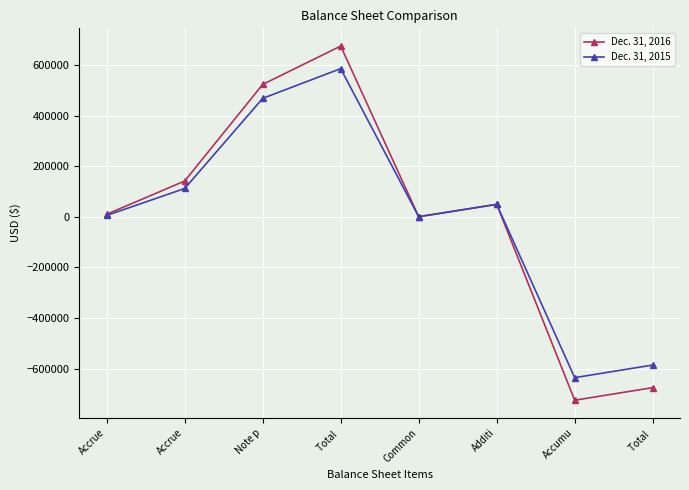

How many interior local peaks does the Dec. 31, 2016 series have?

2